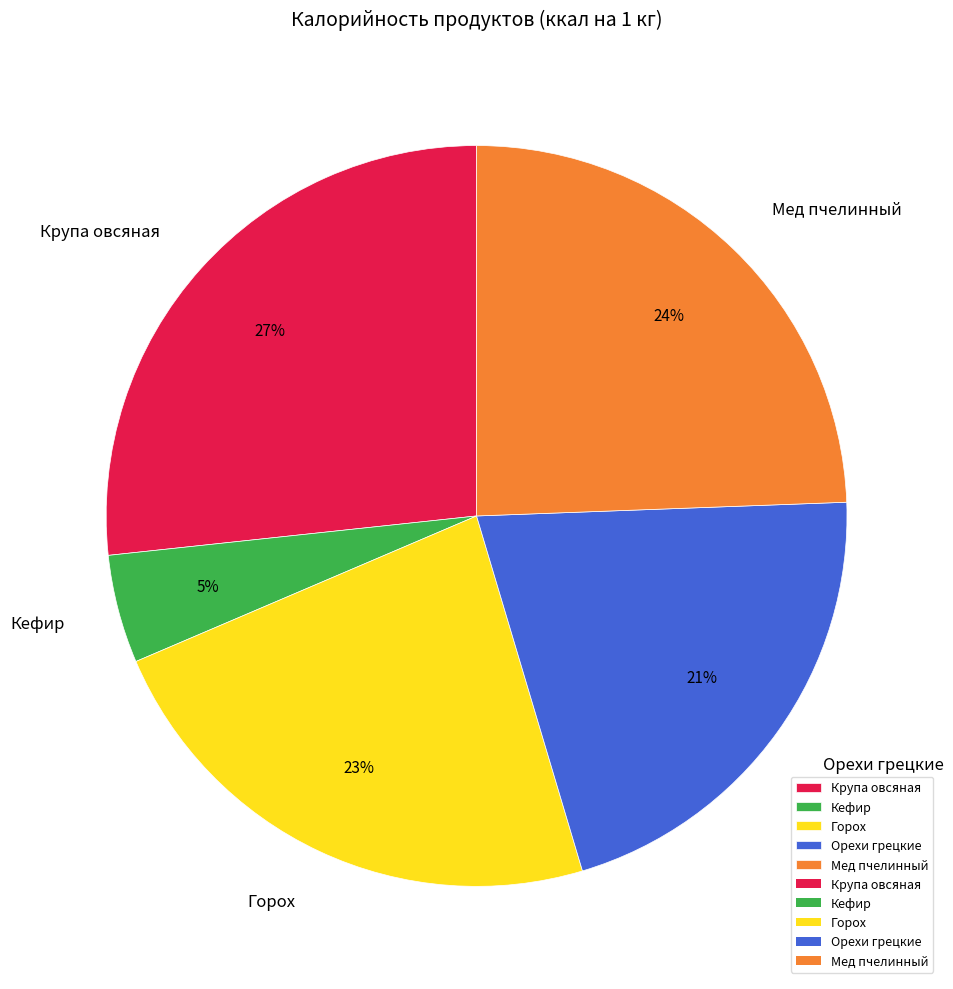

True or false: Кефир accounts for 5% of the total.

True